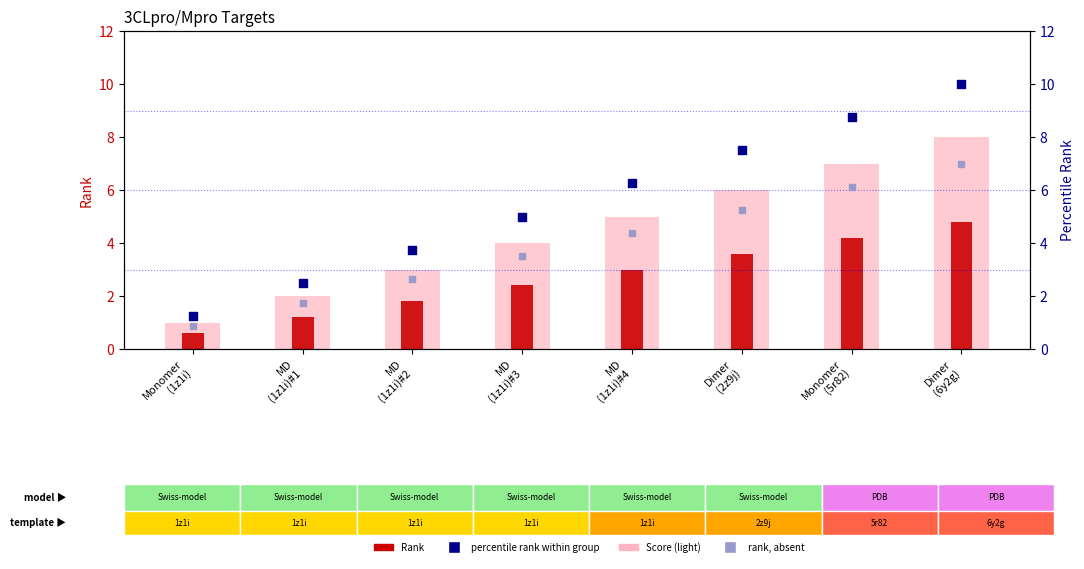

Which series has the widest spread of Y values?

Rank within group